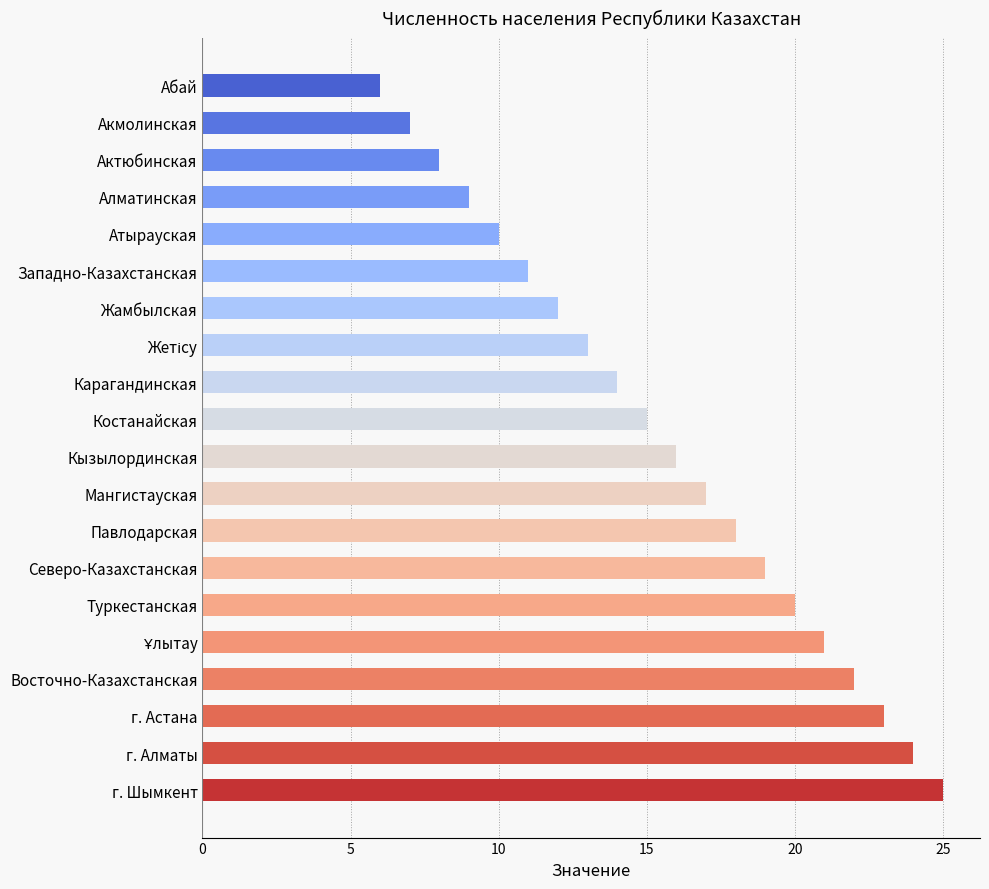

How many categories are shown in the chart?

20